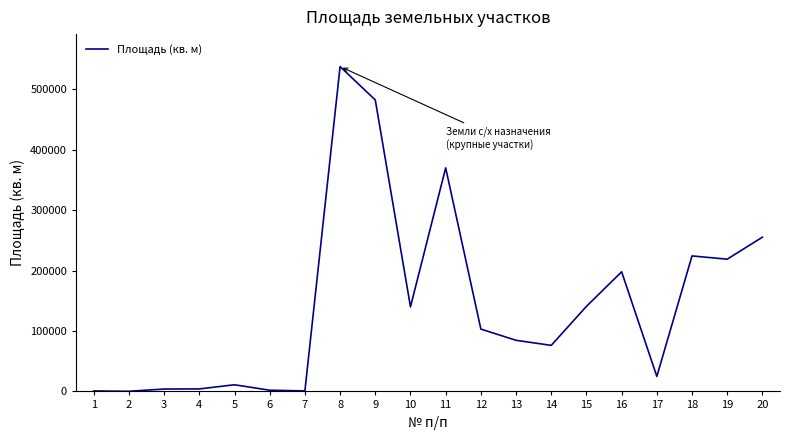

What is the smallest value displayed?

236